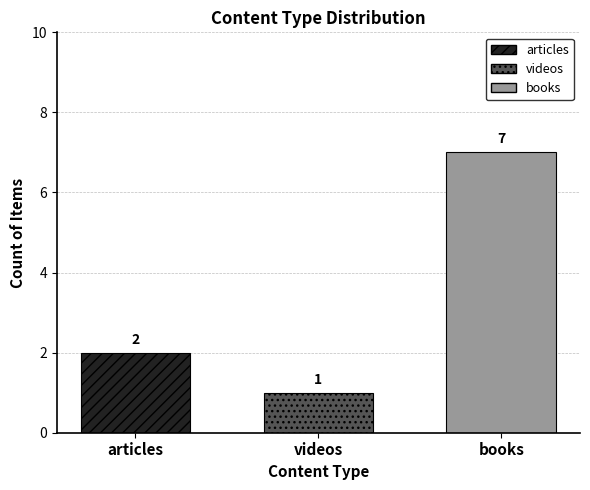

Which series has the largest range (max minus min)?

articles